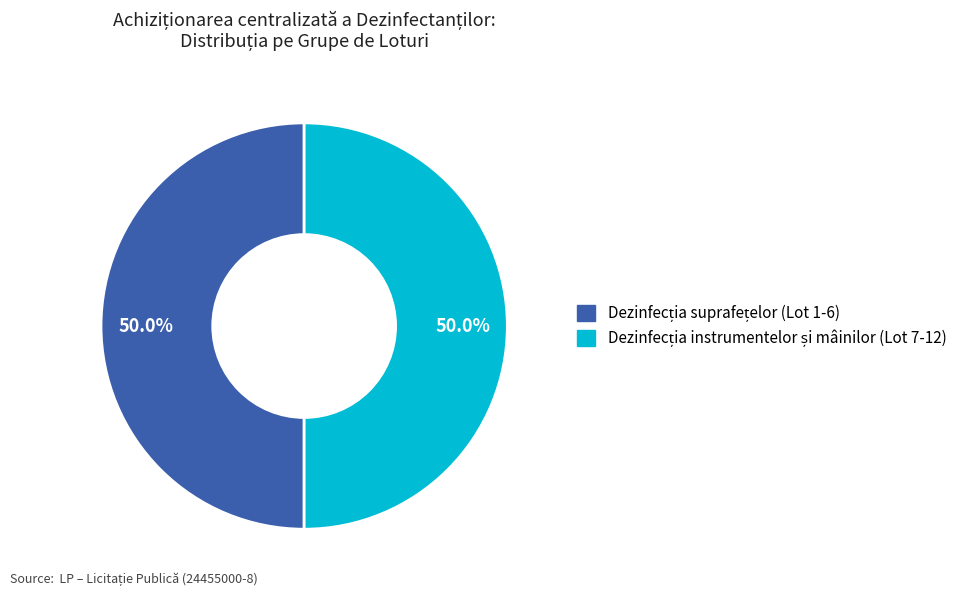

What is the smallest slice in the pie chart?

Lot 1